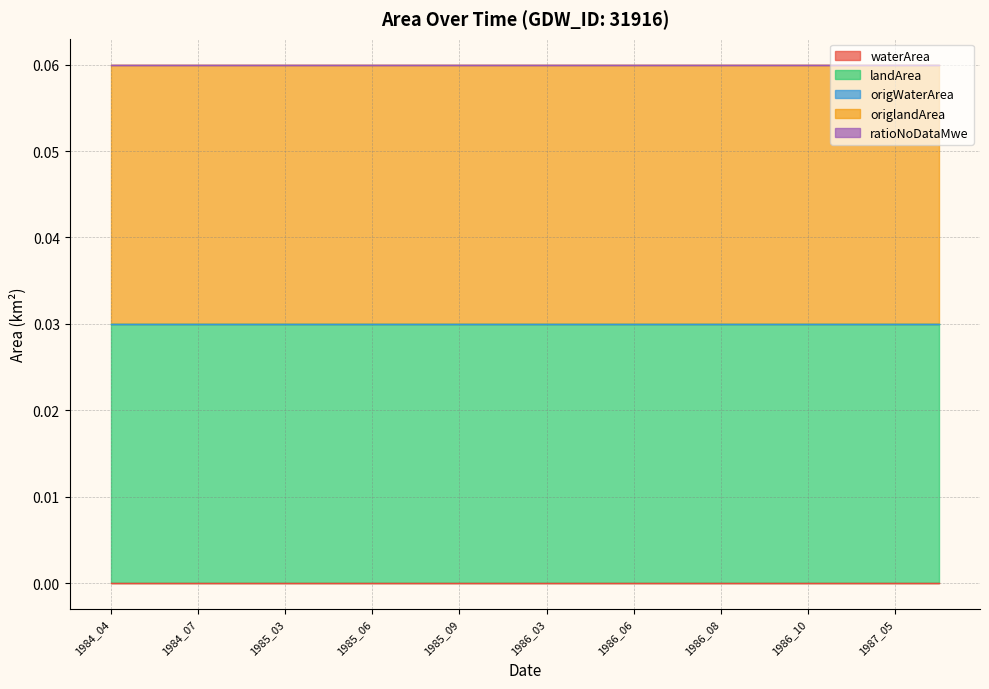

True or false: origWaterArea and ratioNoDataMwe intersect in this chart.

False